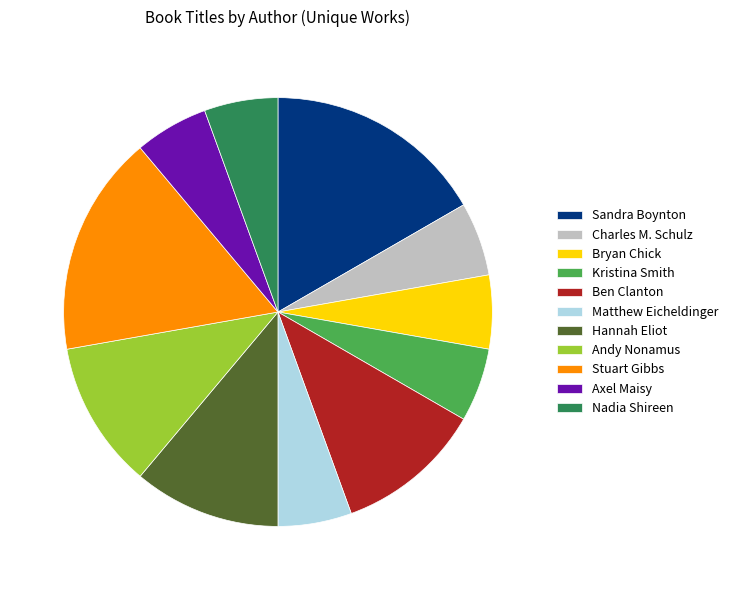

Is Charles M. Schulz the majority of the pie?

No